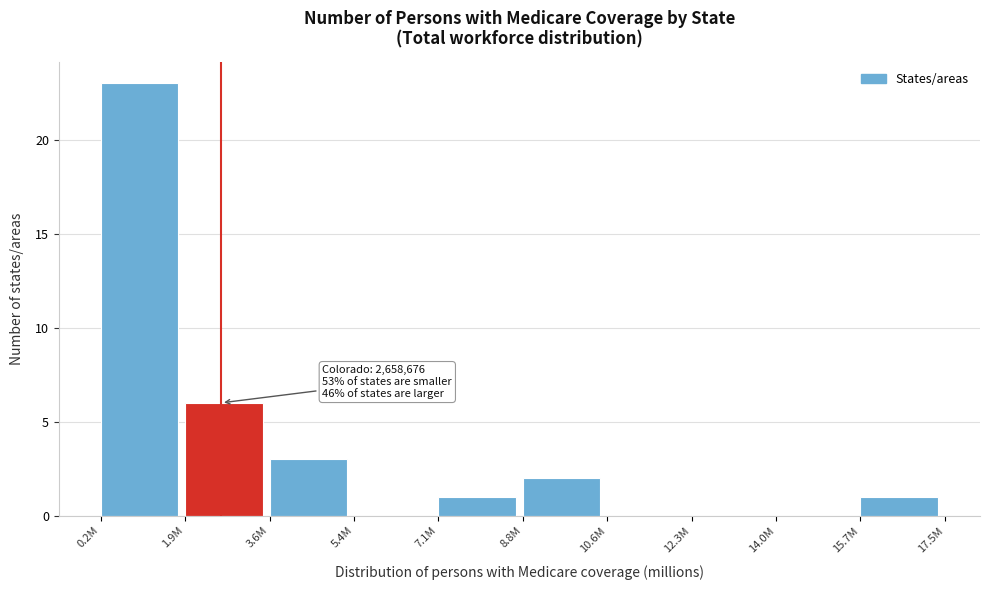

Reading right to left, extract all data points from this chart.

15.7M=1	14.0M=0	12.3M=0	10.6M=0	8.8M=2	7.1M=1	5.4M=0	3.6M=3	1.9M=6	0.2M=23